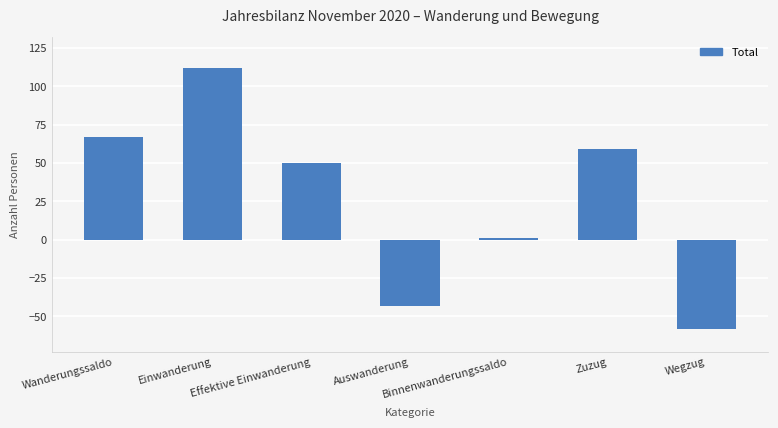

Rank the categories by value from highest to lowest.

Einwanderung, Wanderungssaldo, Zuzug, Effektive Einwanderung, Binnenwanderungssaldo, Auswanderung, Wegzug